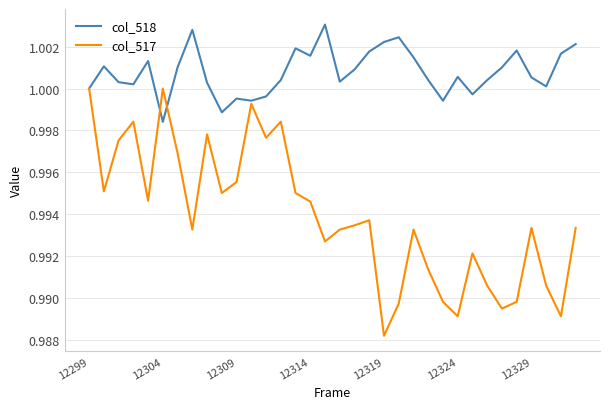

Which series has the widest spread of values?

col_517